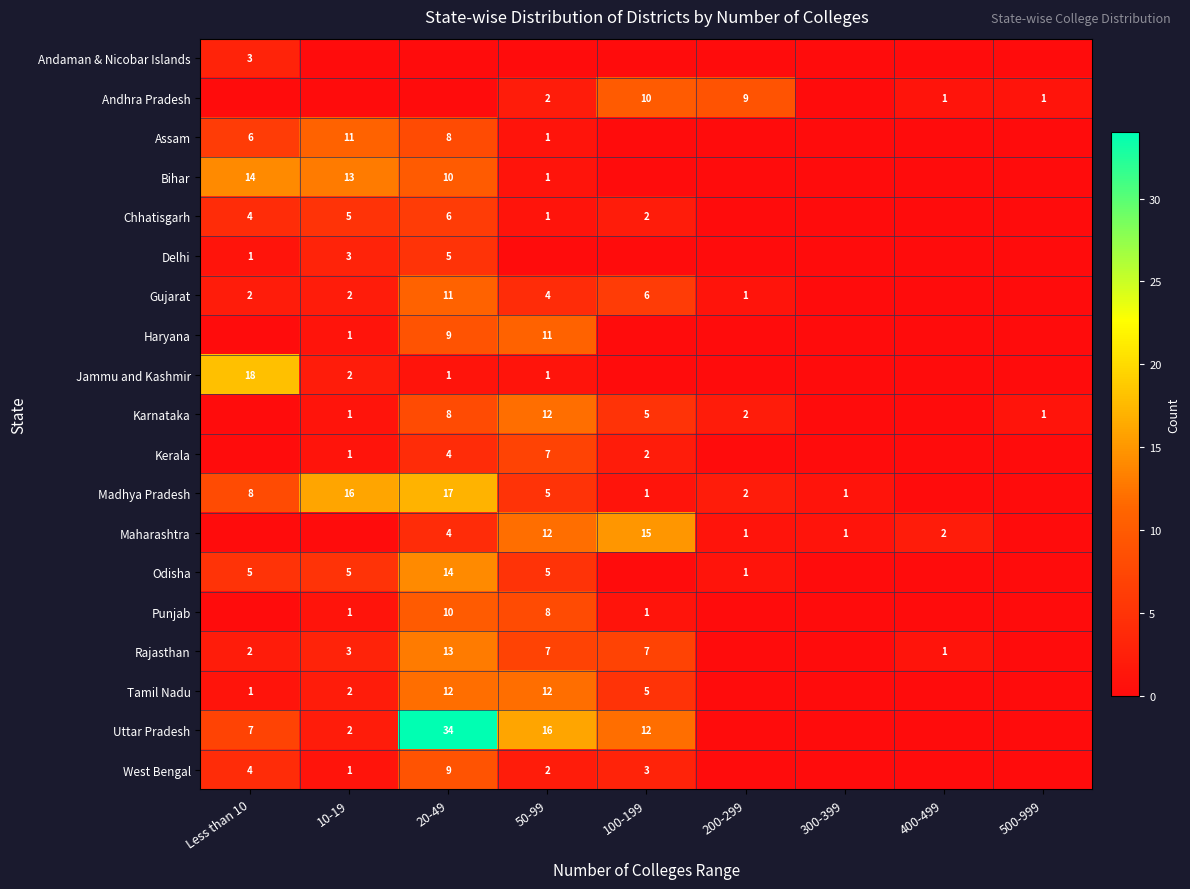

The value of Uttar Pradesh at 10-19 is 1. True or false?

False